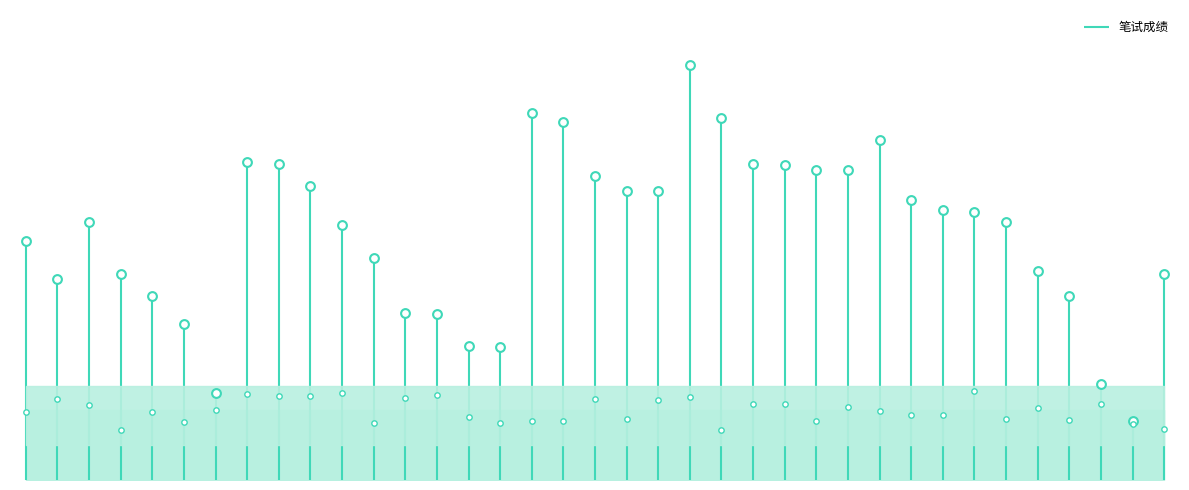

What is the change in value from 13 to 14?

-2.7